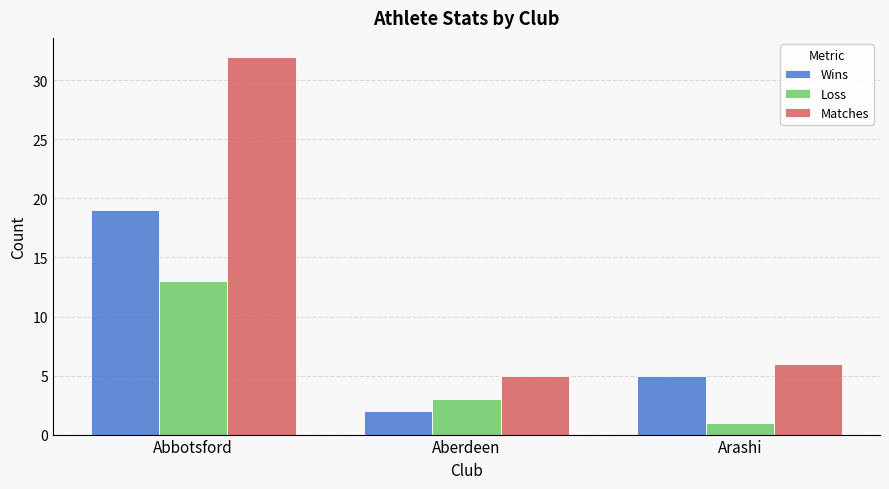

Reading right to left, transcribe all the data shown in this chart.

Wins: Arashi=5	Aberdeen=2	Abbotsford=19
Loss: Arashi=1	Aberdeen=3	Abbotsford=13
Matches: Arashi=6	Aberdeen=5	Abbotsford=32